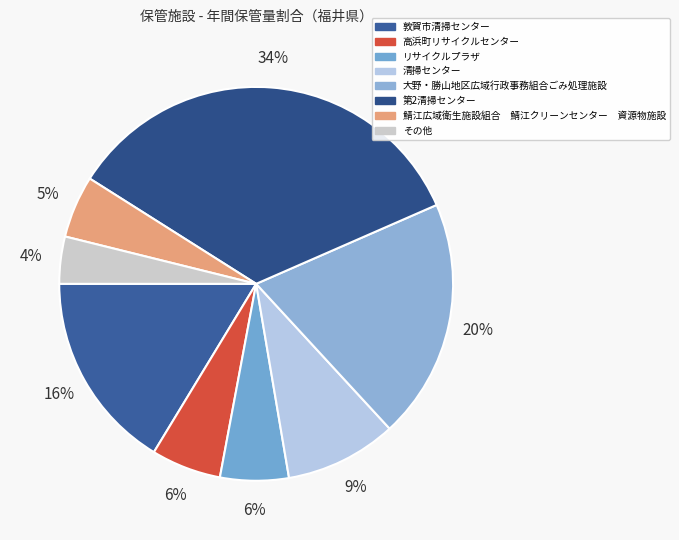

Count the number of slices in the pie.

8